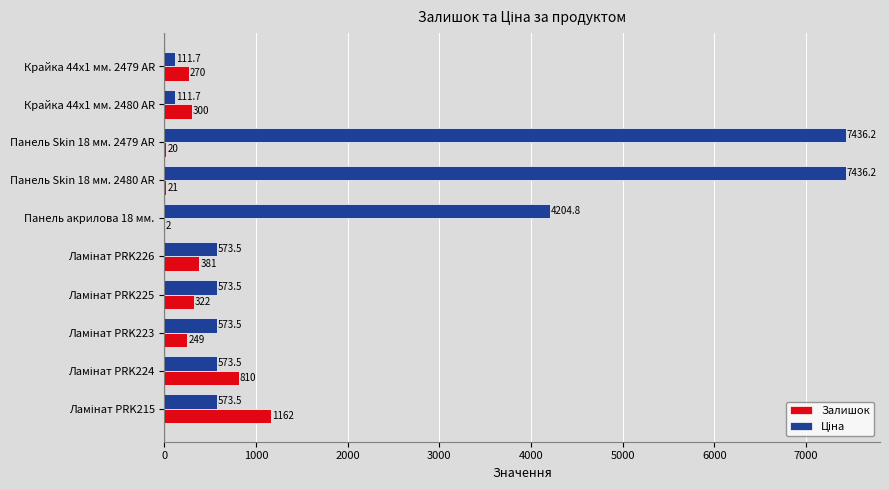

What is the sum of all Залишок values?

3537.0